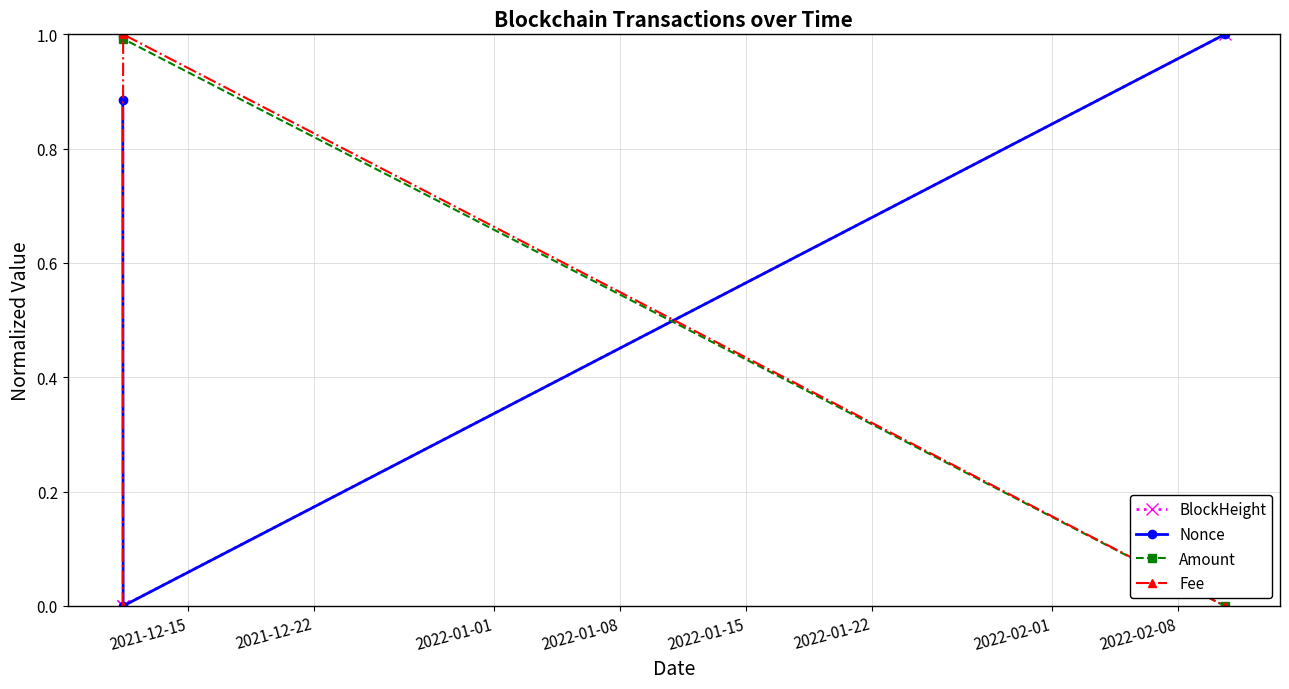

What are all the series names shown in the legend?

BlockHeight, Nonce, Amount, Fee